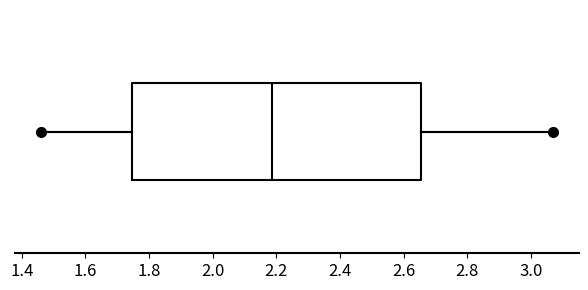

Where does the left whisker of the box end on the x-axis? The values are not printed on the chart, so give them approximately, as read against the axis.

1.46